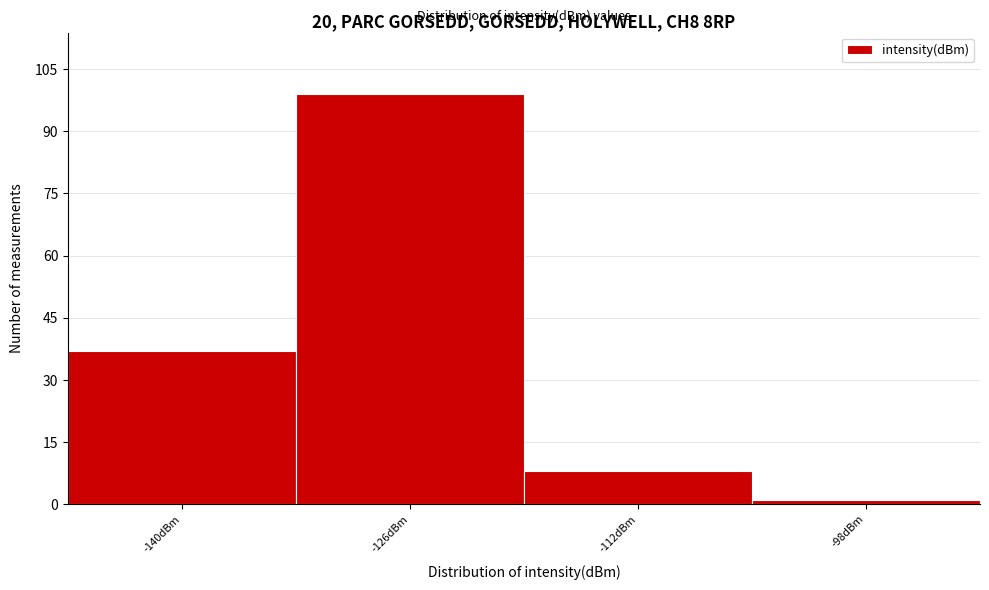

Reading left to right, transcribe all the data shown in this chart.

-140dBm=37	-126dBm=99	-112dBm=8	-98dBm=1